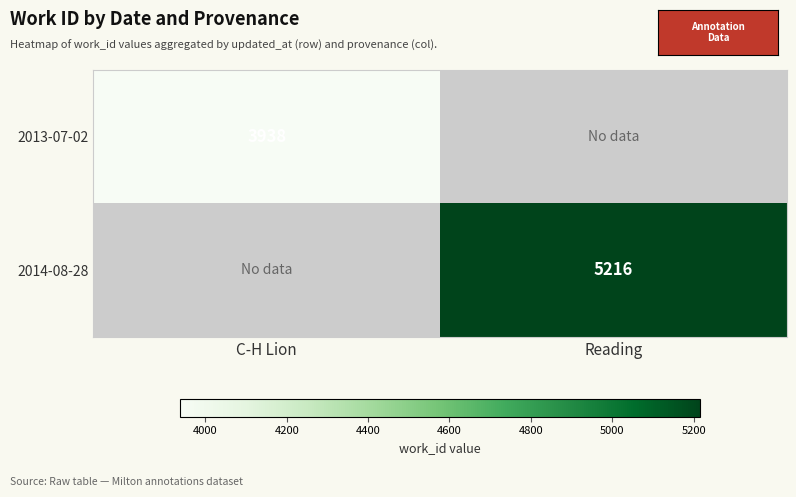

Is the value of 2013-07-02 at C-H Lion greater than the value of 2014-08-28 at Reading?

No